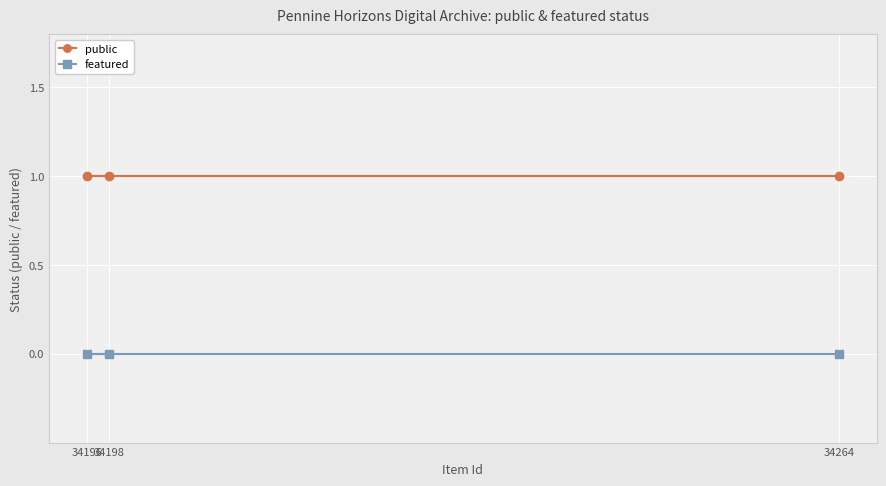

Is this an area chart (filled region under the line)?

No